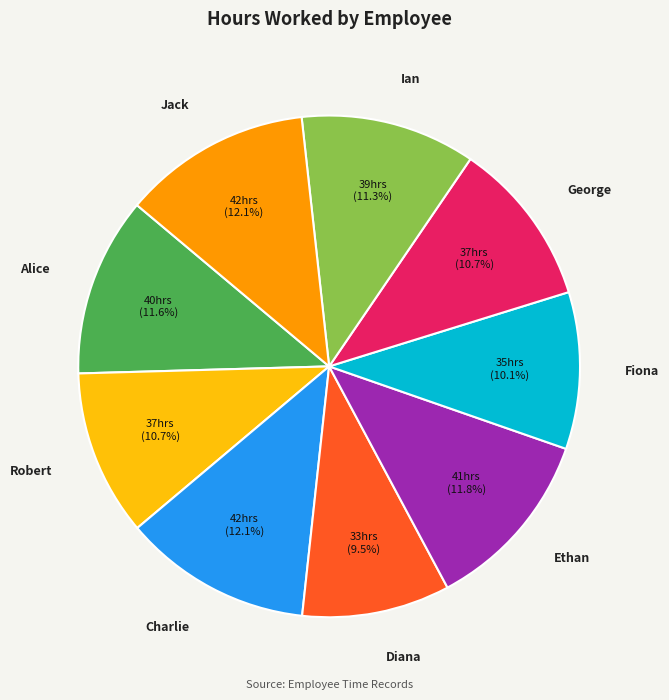

What percentage is the Jack slice, to the nearest percent?

12%